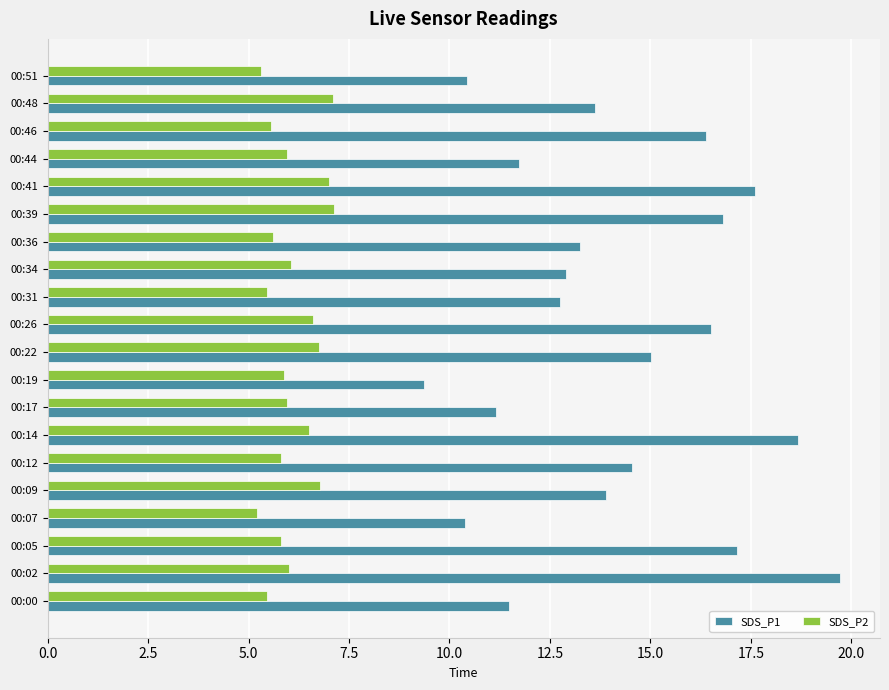

Which series has the largest total across all categories?

SDS_P1